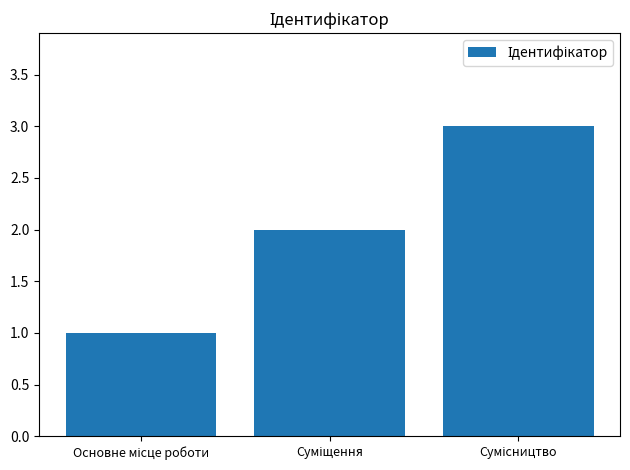

What is the maximum value shown in the chart?

3